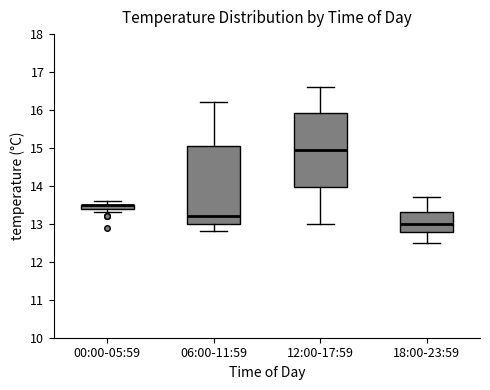

Where does the upper whisker of the box for 12:00-17:59 end on the y-axis? The values are not printed on the chart, so give them approximately, as read against the axis.

16.6